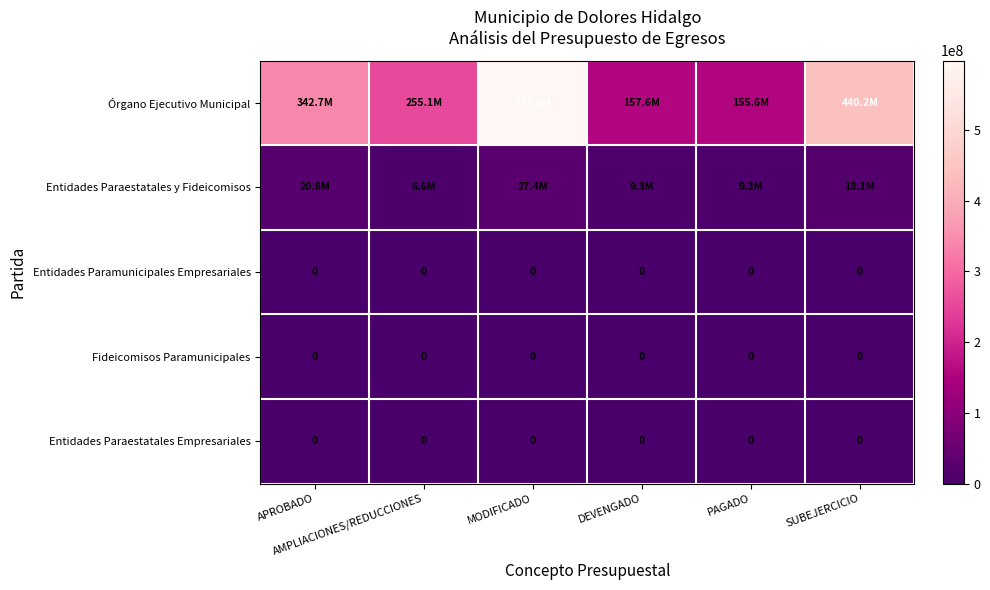

At APROBADO, list the series in order from largest to smallest.

Órgano Ejecutivo Municipal, Entidades Paraestatales y Fideicomisos, Entidades Paramunicipales Empresariales, Fideicomisos Paramunicipales, Entidades Paraestatales Empresariales